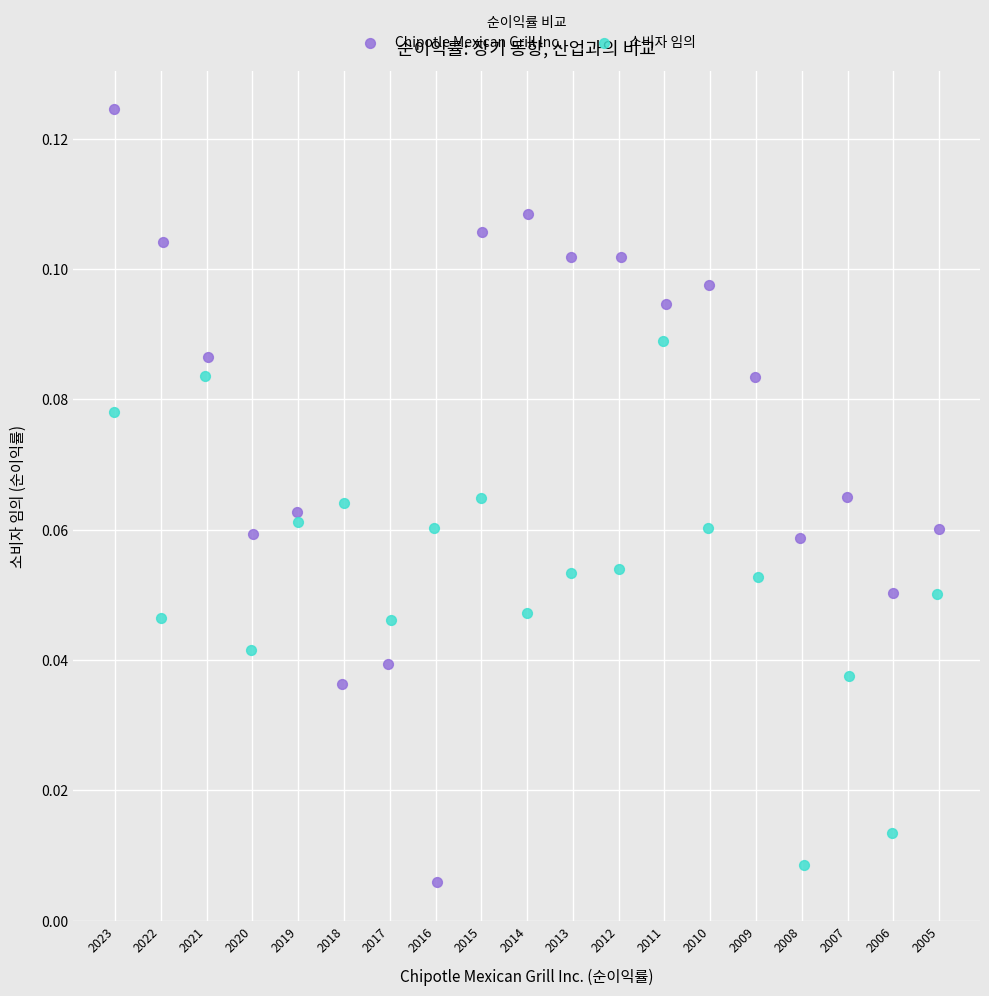

Which series has the largest Y range (max minus min)?

Chipotle Mexican Grill Inc.